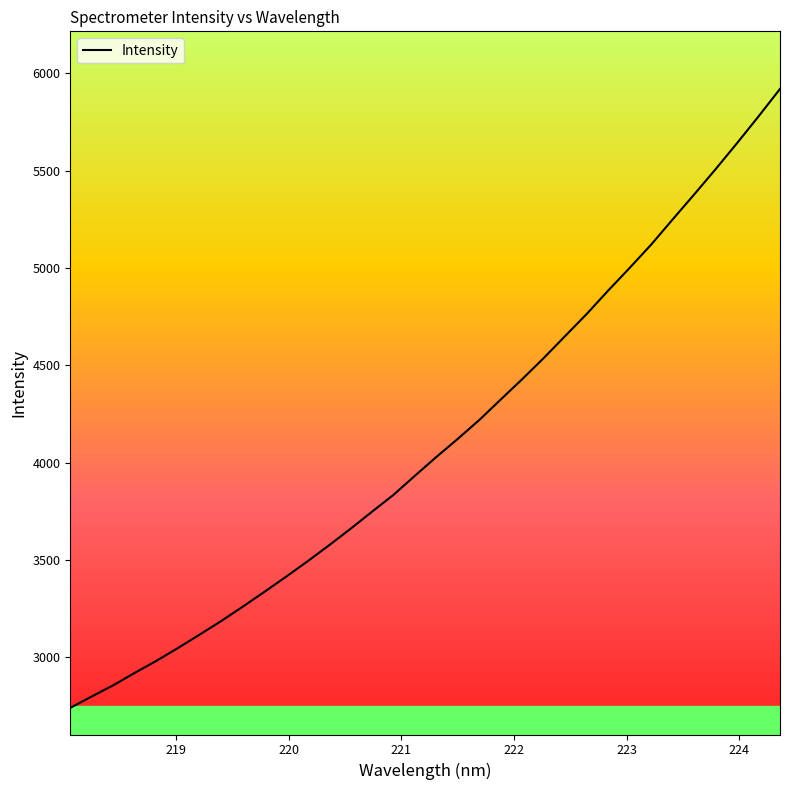

What is the difference between the maximum and minimum values?

3179.5